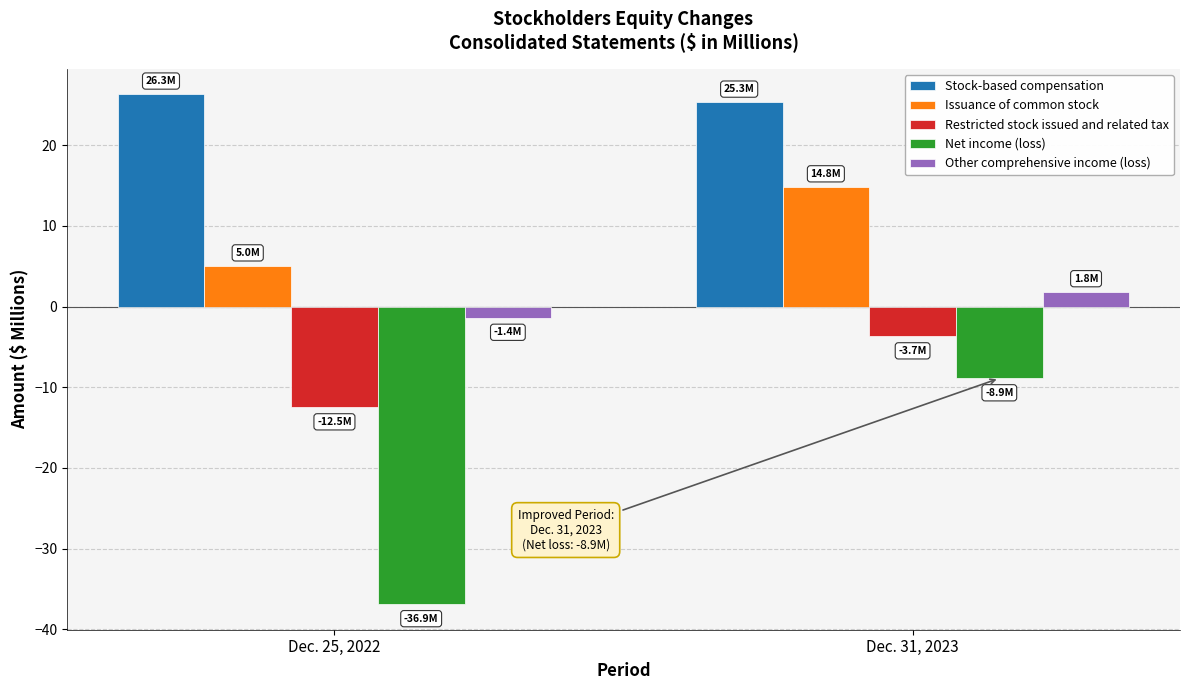

How many bars are there in each group?

5